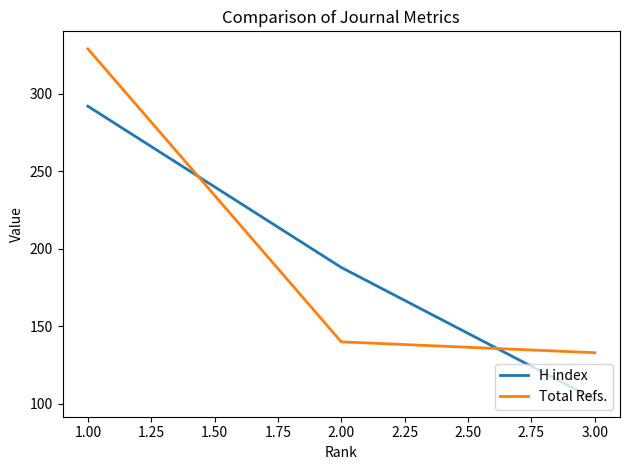

Does the chart have visible grid lines?

No